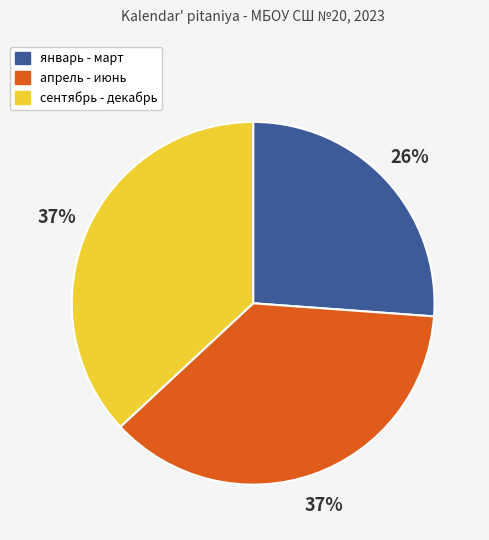

Is it true that январь - март is 14% of the pie?

False